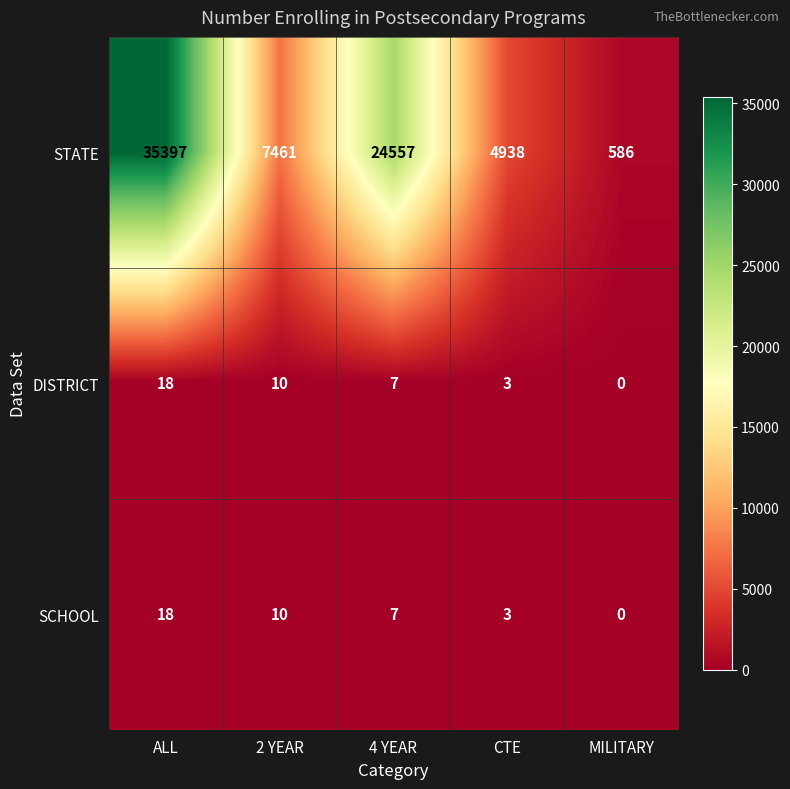

Which series has the widest spread of values?

STATE